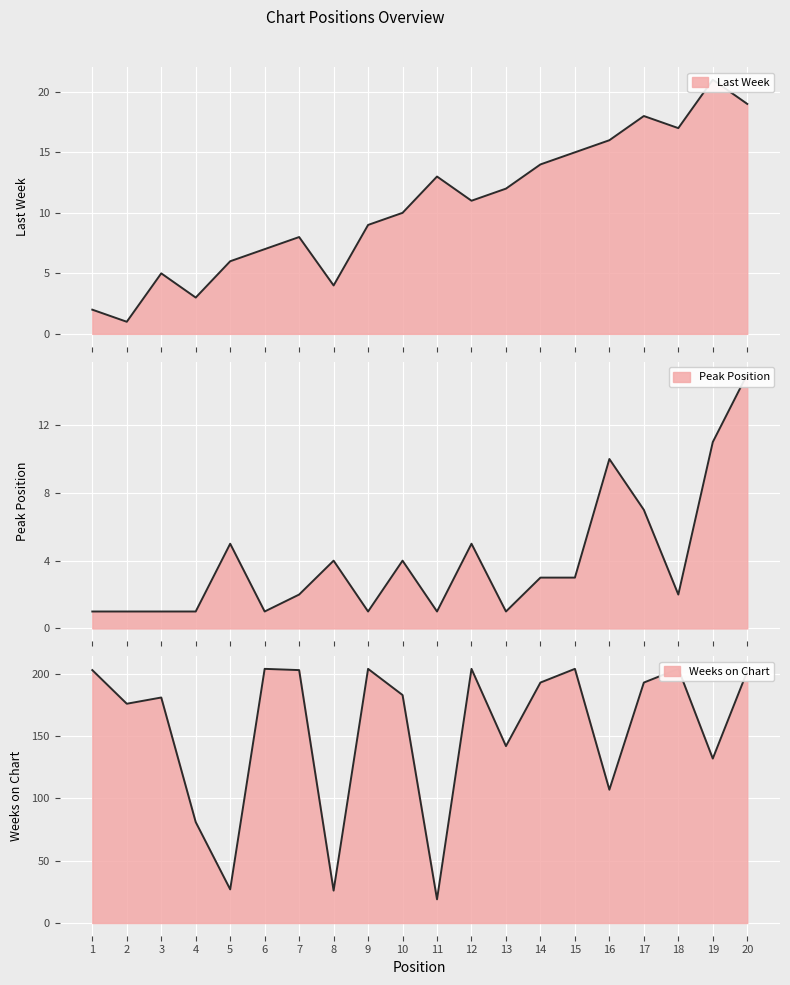

List the labels in order of Peak Position value, smallest first.

1, 2, 3, 4, 6, 9, 11, 13, 7, 18, 14, 15, 8, 10, 5, 12, 17, 16, 19, 20